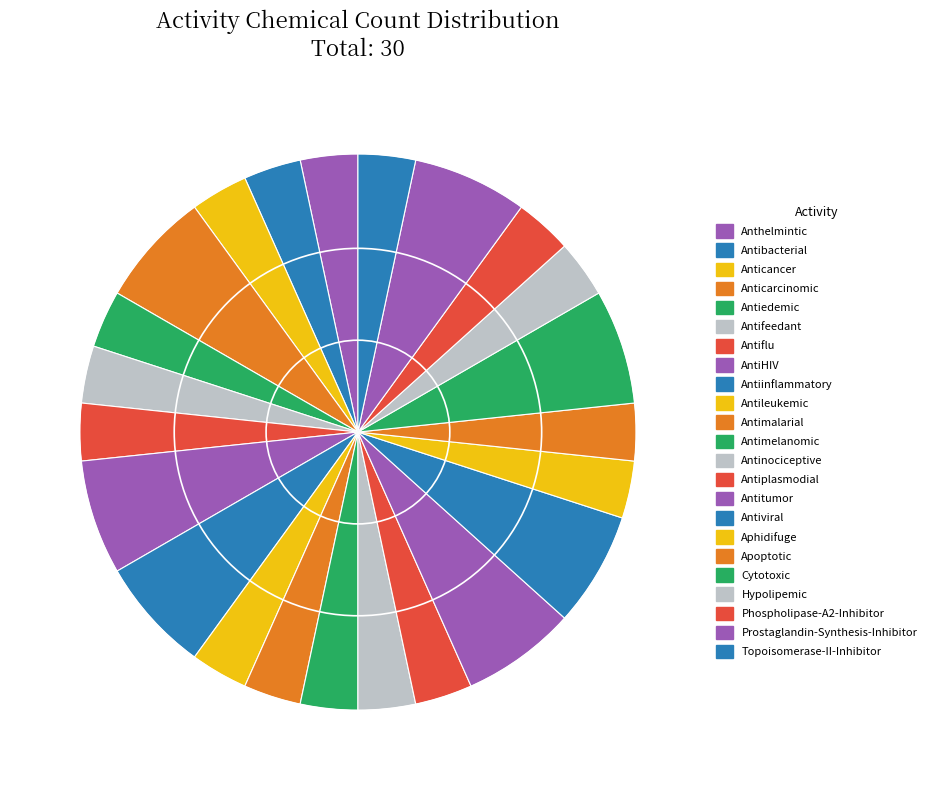

To the nearest percent, what is the difference between the largest and smallest slice percentages?

3%